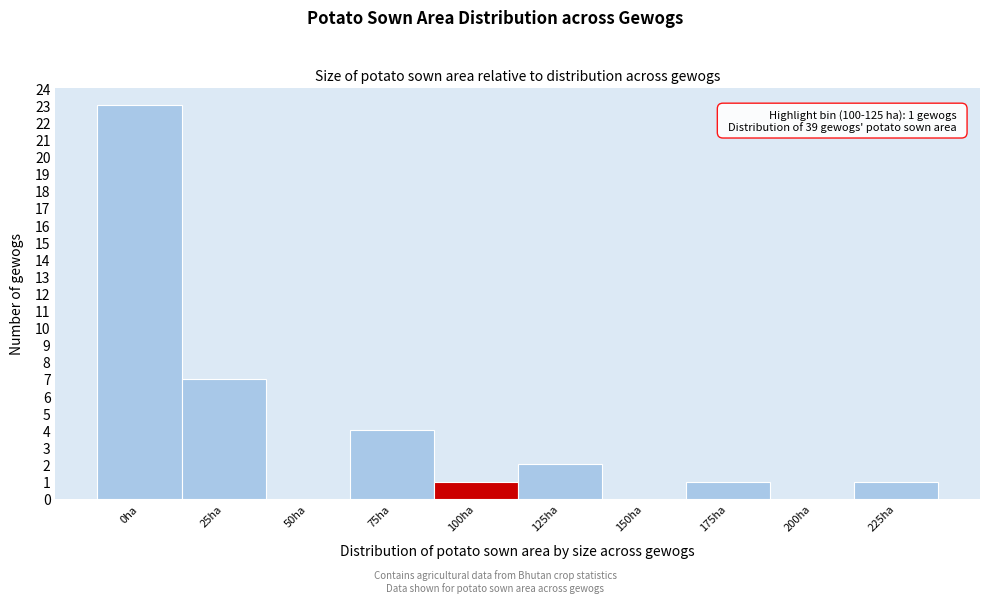

Reading left to right, transcribe all the data shown in this chart.

0ha=23	25ha=7	50ha=0	75ha=4	100ha=1	125ha=2	150ha=0	175ha=1	200ha=0	225ha=1